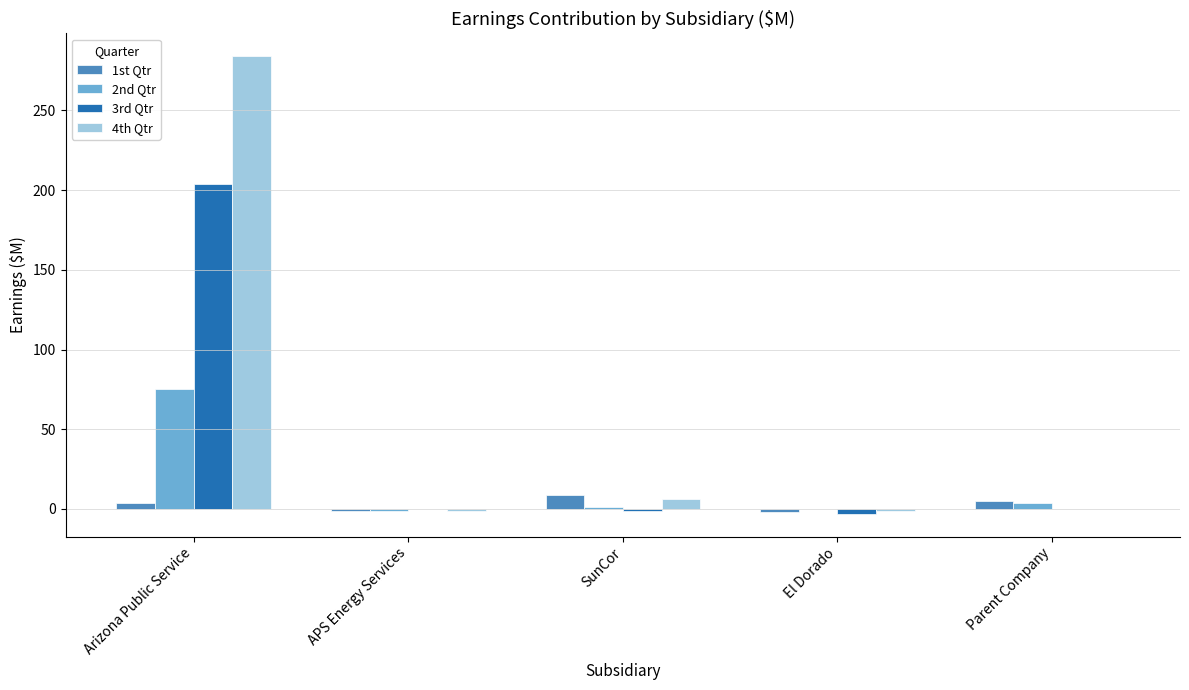

What is the sum of the 3rd Qtr values at Parent Company and El Dorado?

-3